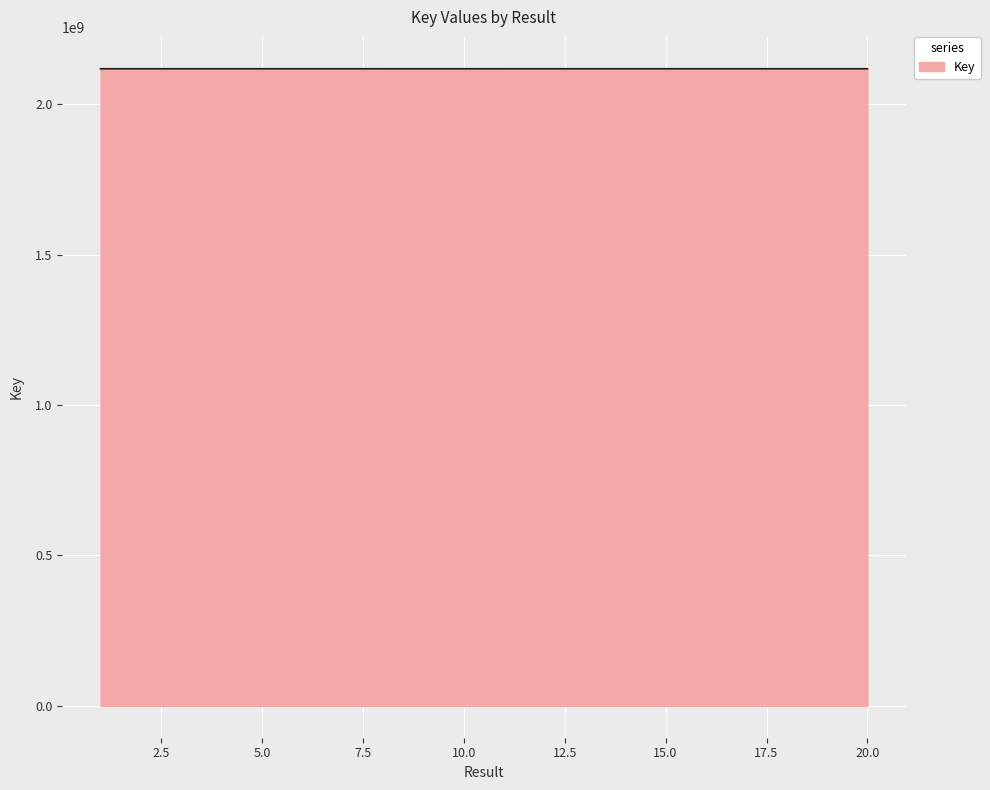

What is the maximum value shown in the chart?

2117892053